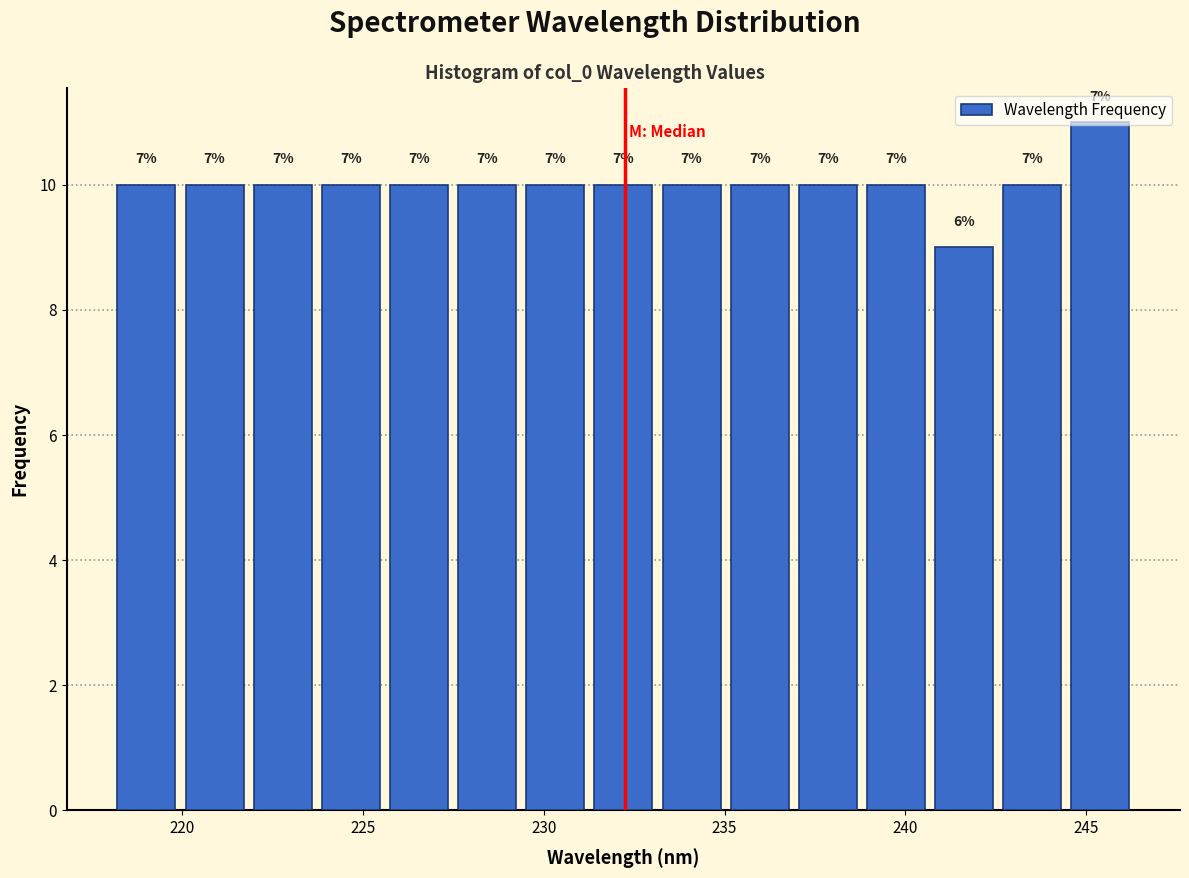

Around what value on the x-axis is the tallest bar? Give the approximate position of its centre, as read against the axis.

245.5